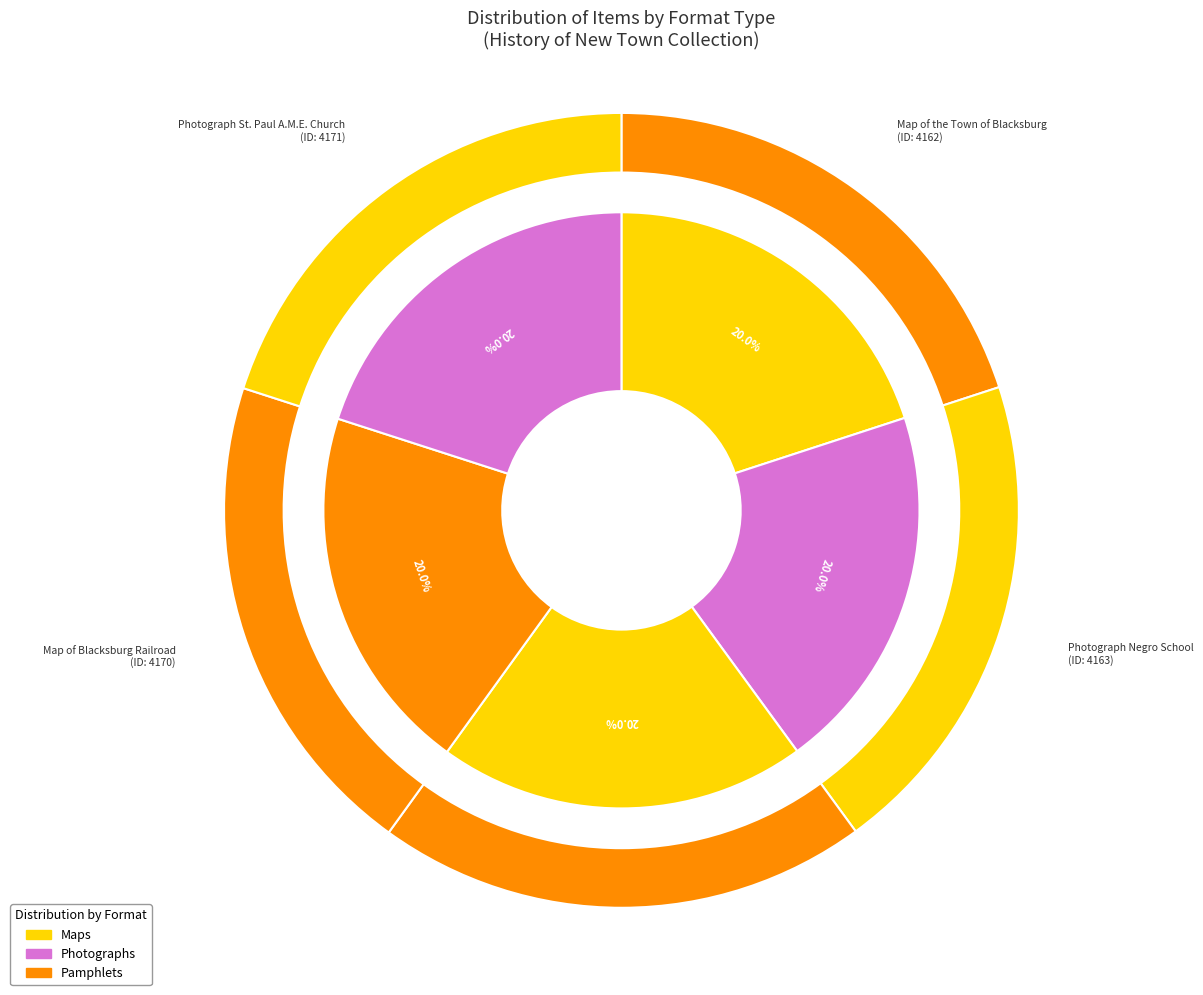

Count the number of slices in the pie.

5